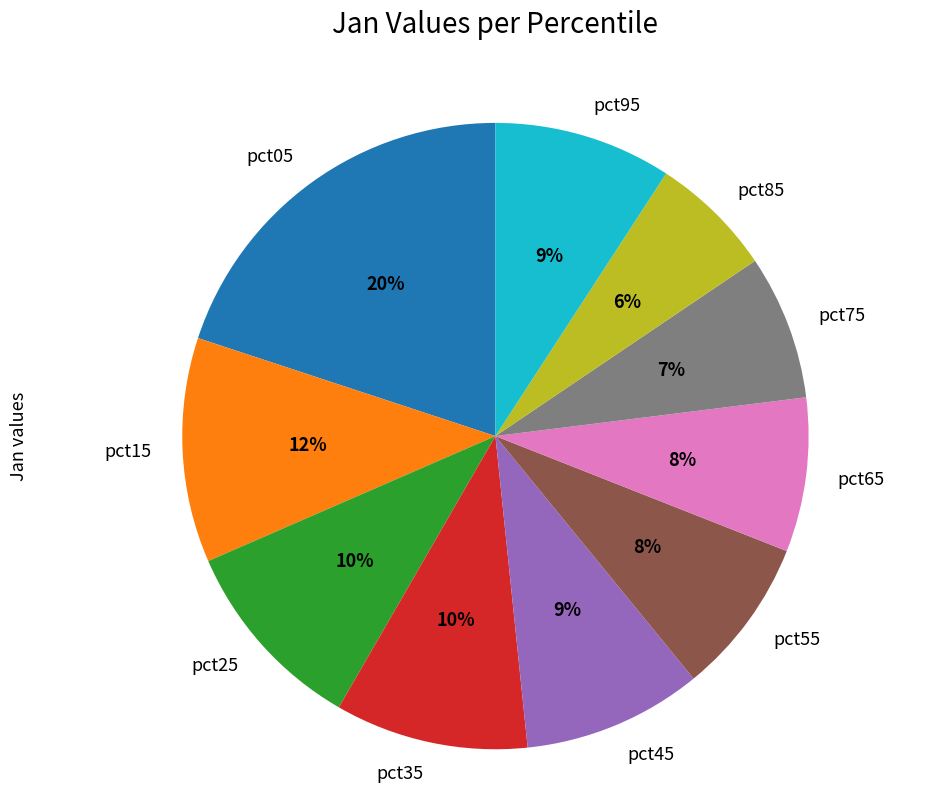

Does pct35 account for over 50% of the chart?

No